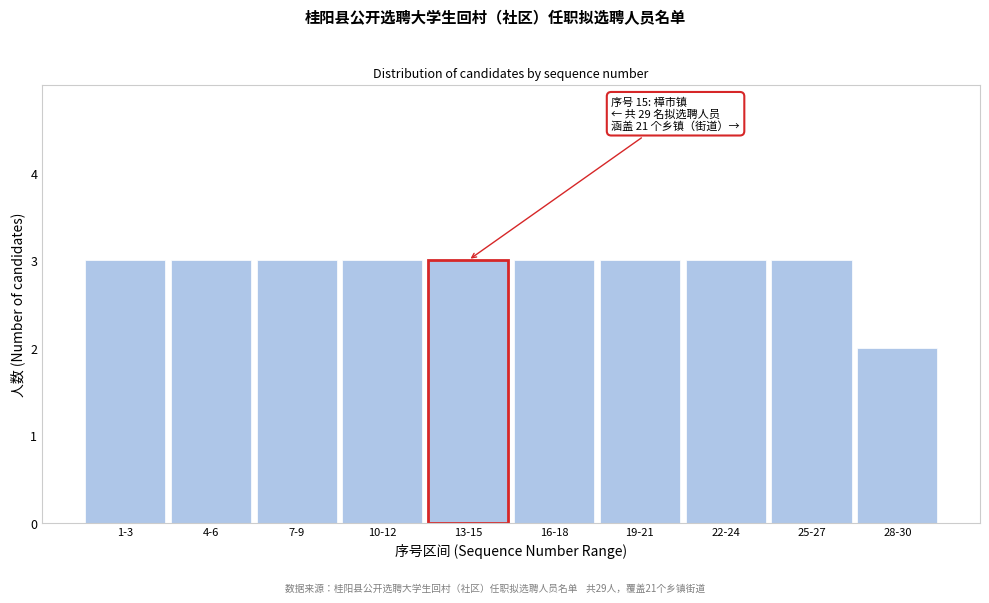

Reading left to right, what are all the values shown in this chart?

3	3	3	3	3	3	3	3	3	2